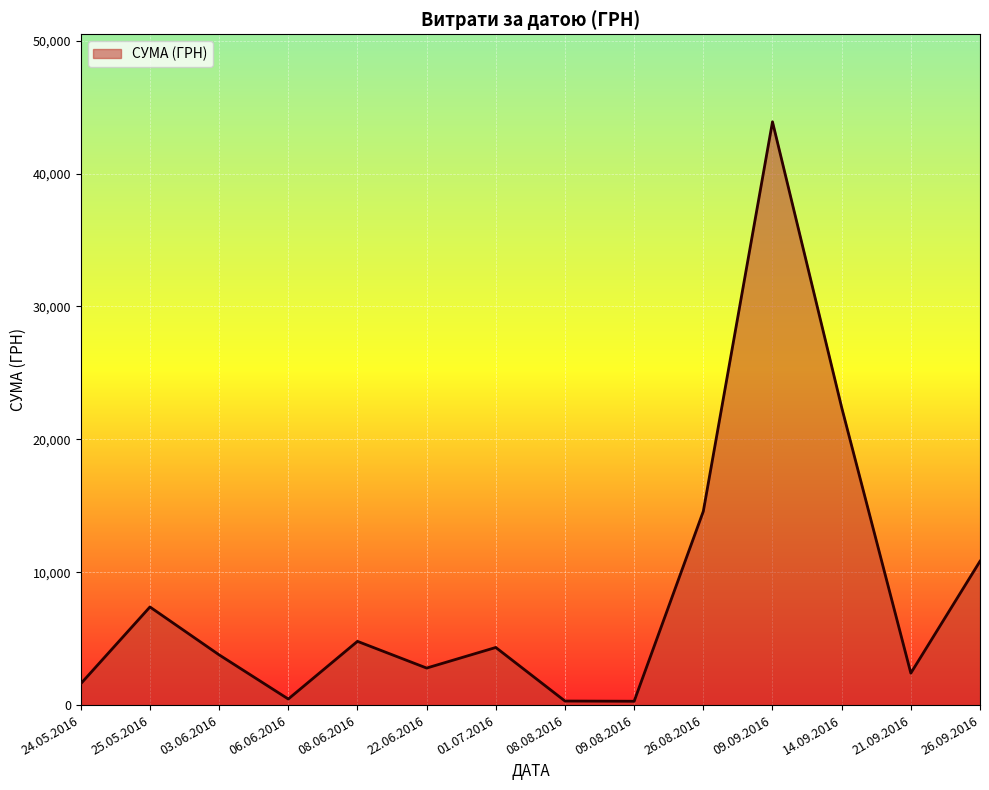

What is the smallest value displayed?

288.8